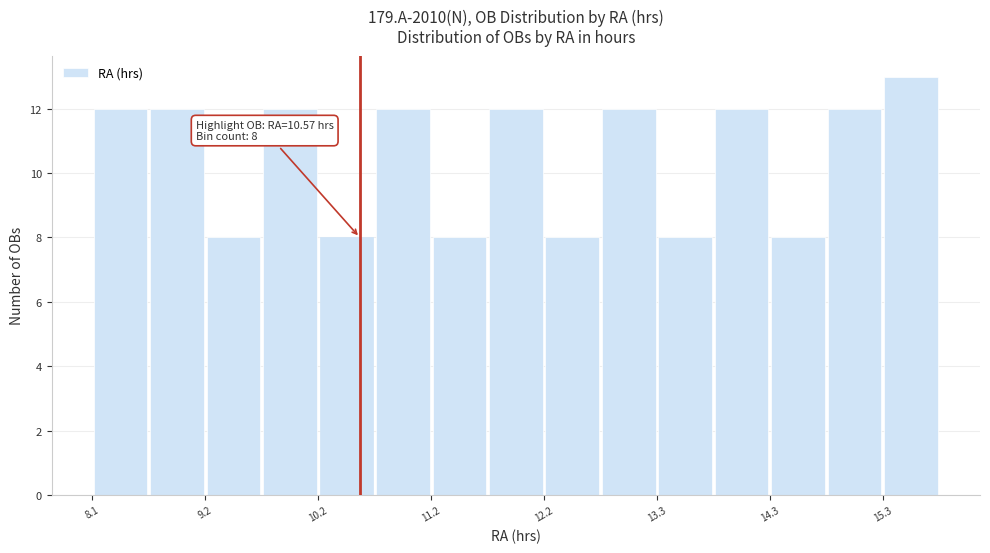

Around what value on the x-axis is the tallest bar? Give the approximate position of its centre, as read against the axis.

15.6